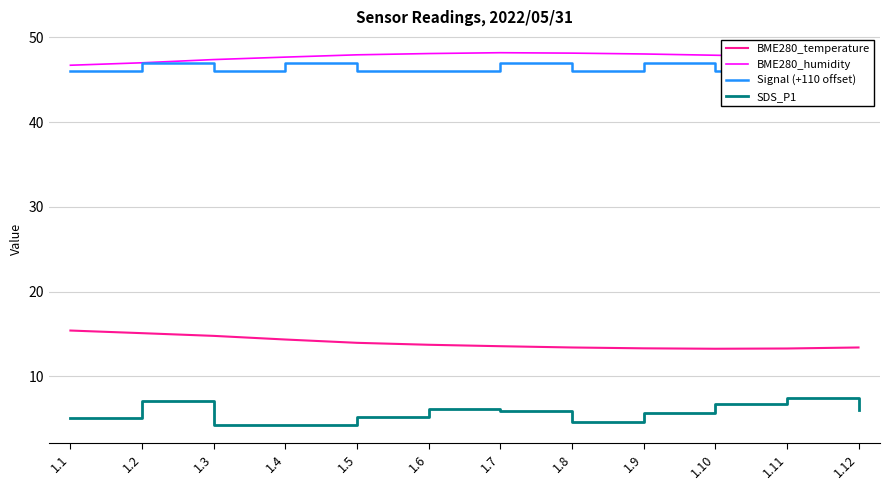

The value of BME280_temperature at 1.6 is 22.9. True or false?

False